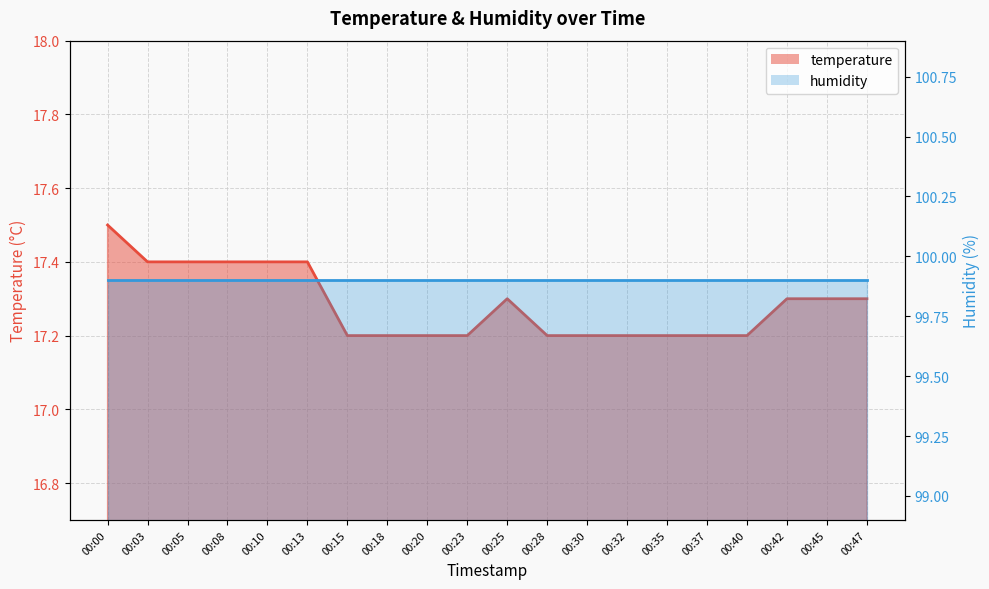

Which label corresponds to the largest value in the chart?

00:00